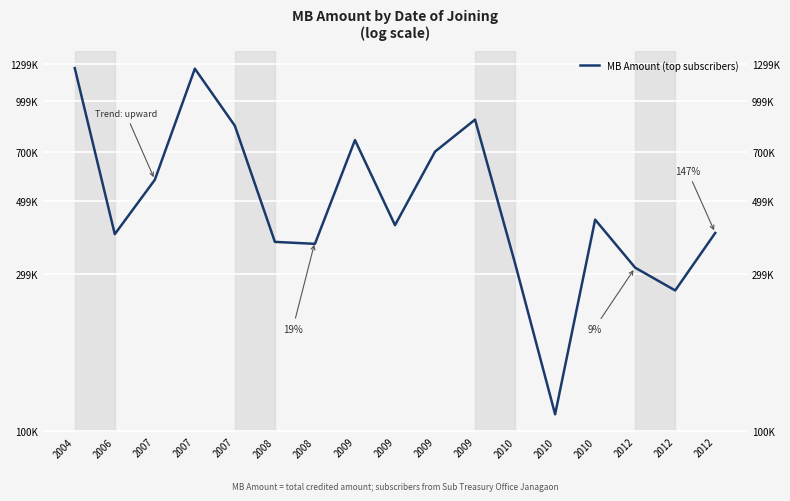

Count the number of values greater than 12.

16